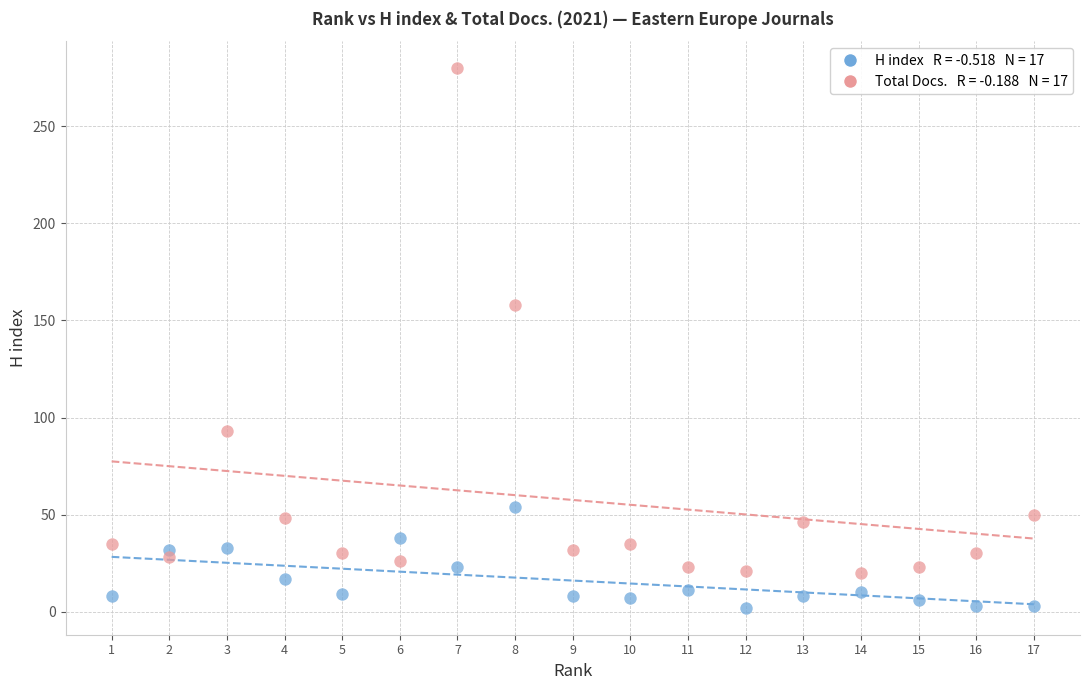

Across all data points, what is the range of X values (max minus min)?

16